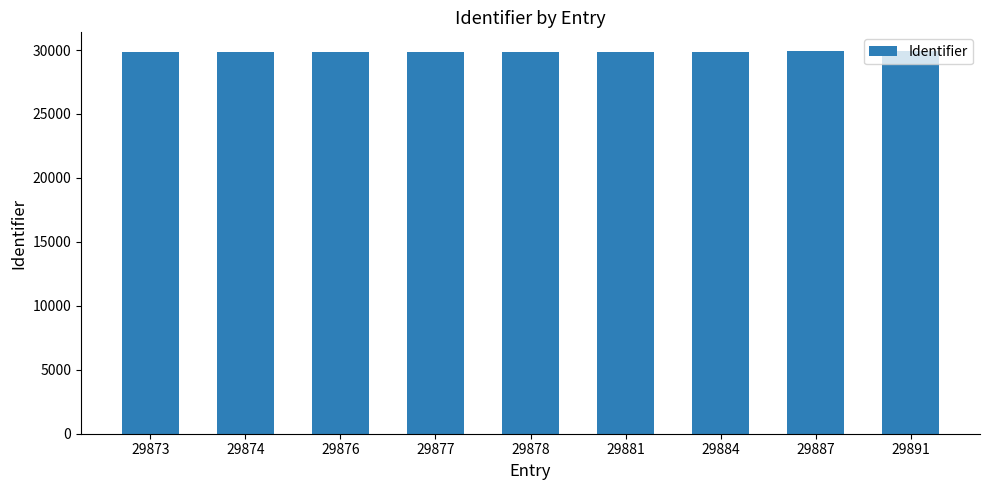

What is the sum of the values at 29881 and 29887?

59768